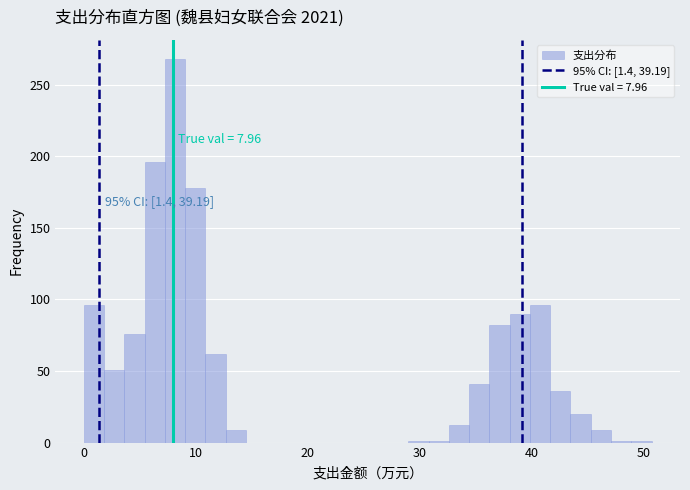

Read against the x-axis, roughly where is the centre of the tallest bar?

8